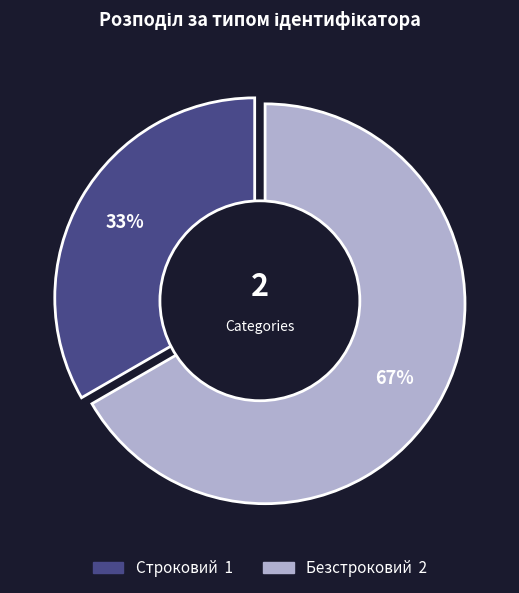

Count the number of slices in the pie.

2